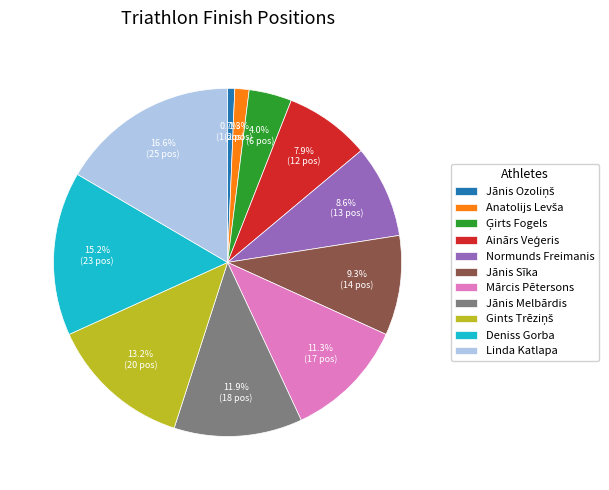

Approximately how many times larger is the value at Jānis Sīka compared to Jānis Melbārdis?

0.8